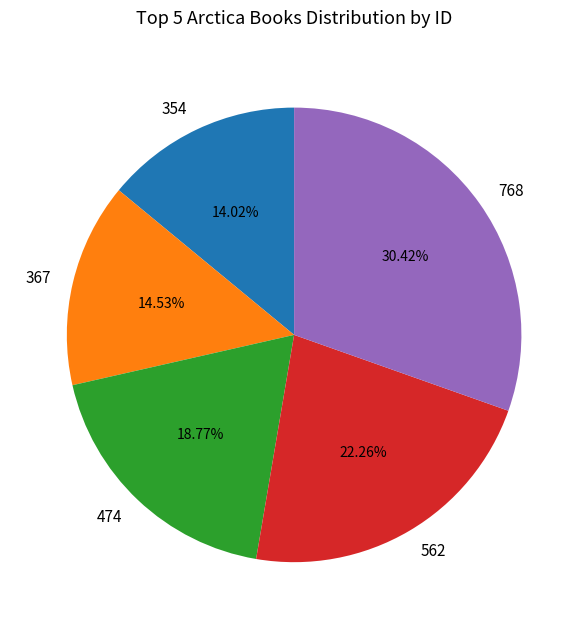

Rank the categories by value from highest to lowest.

768, 562, 474, 367, 354